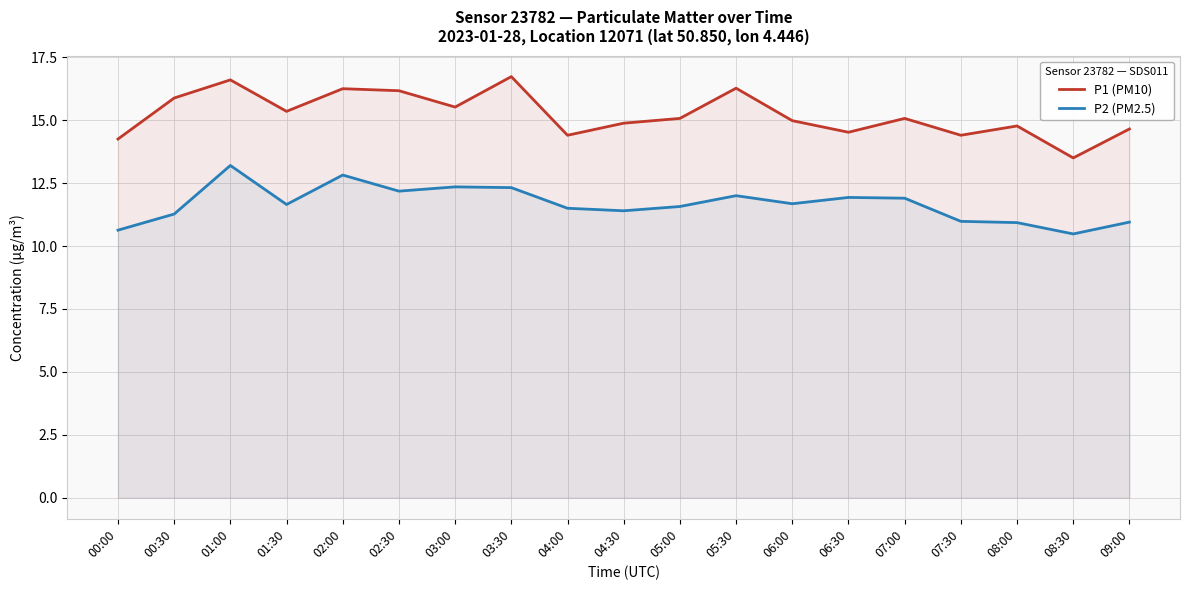

What are all the series names shown in the legend?

P1 (PM10), P2 (PM2.5)